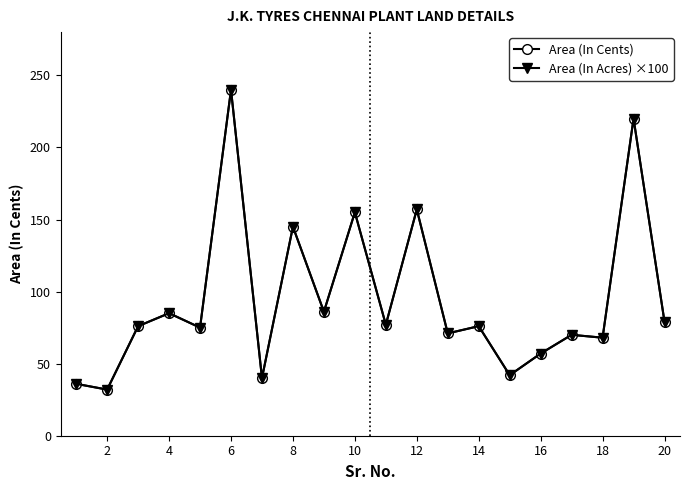

Is this an area chart (filled region under the line)?

No